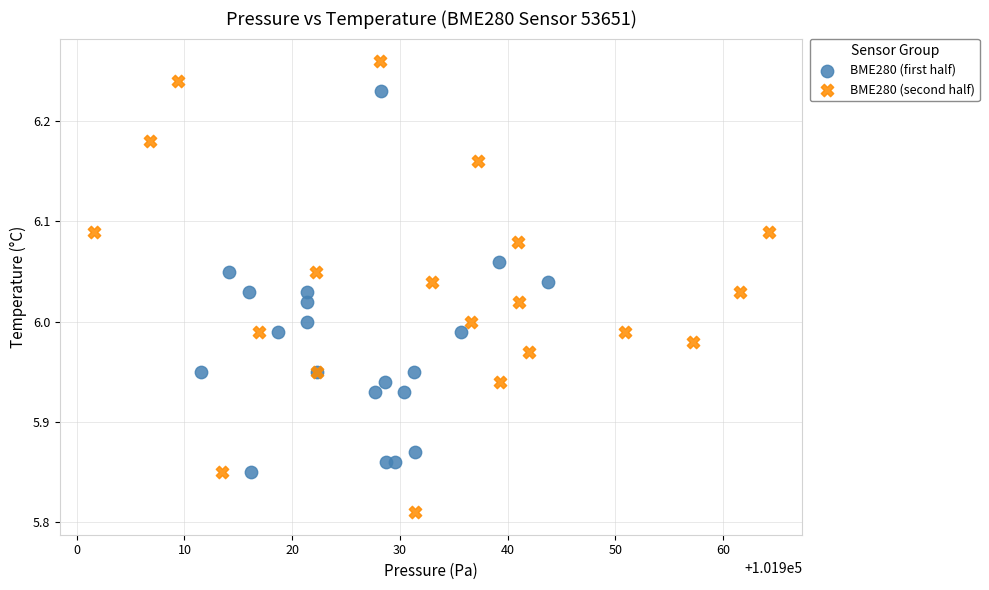

What are all the series names shown in the legend?

BME280 (first half), BME280 (second half)